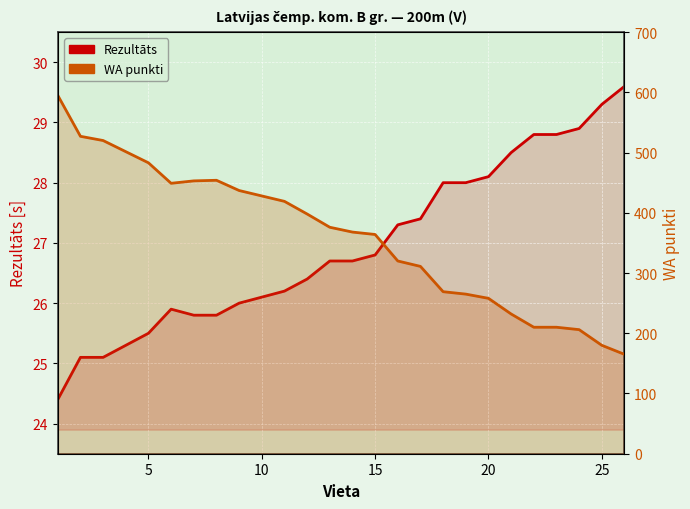

Between 10 and 25, which is larger?

25